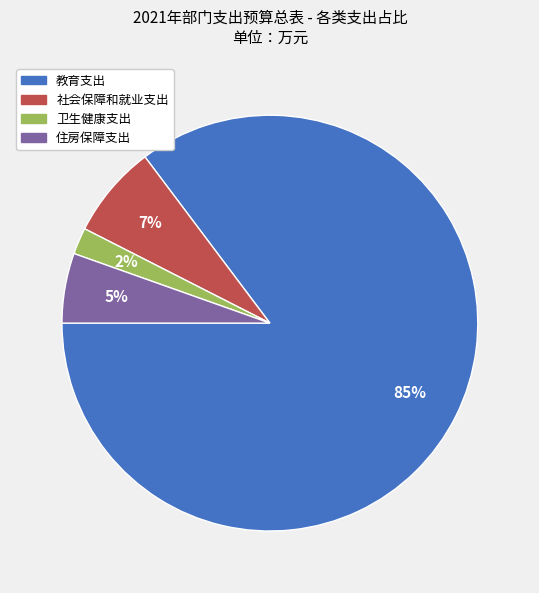

Combined, do 教育支出 and 社会保障和就业支出 account for over 50%?

Yes